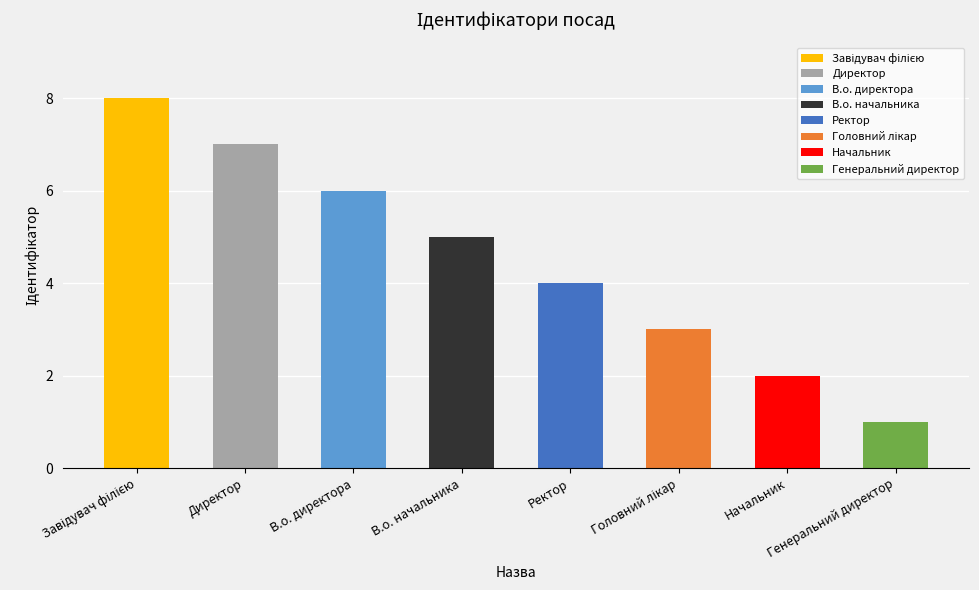

What is the sum of all values?

36